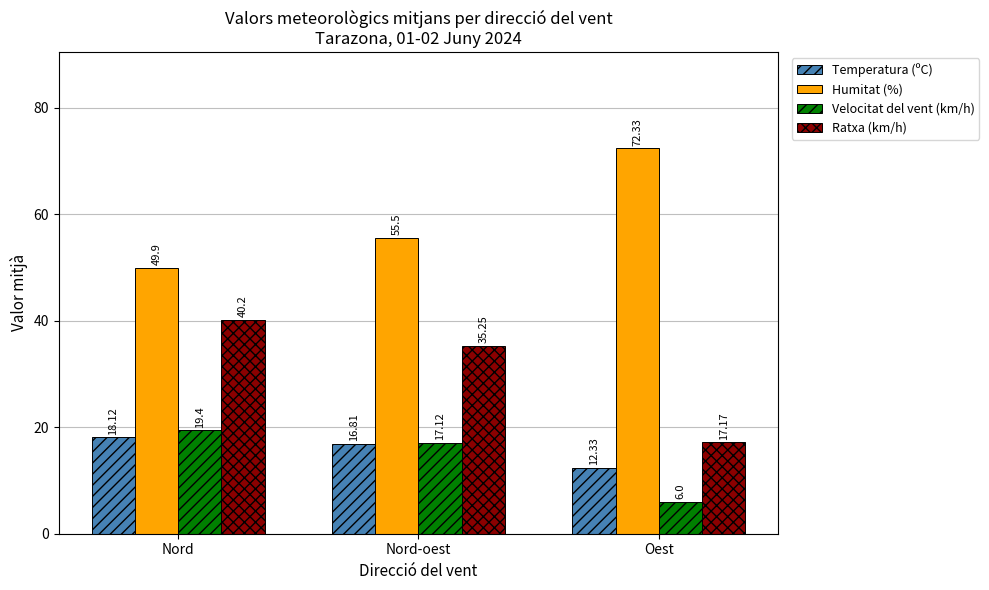

What is the sum of the Temperatura (ºC) values at Nord-oest and Oest?

29.1